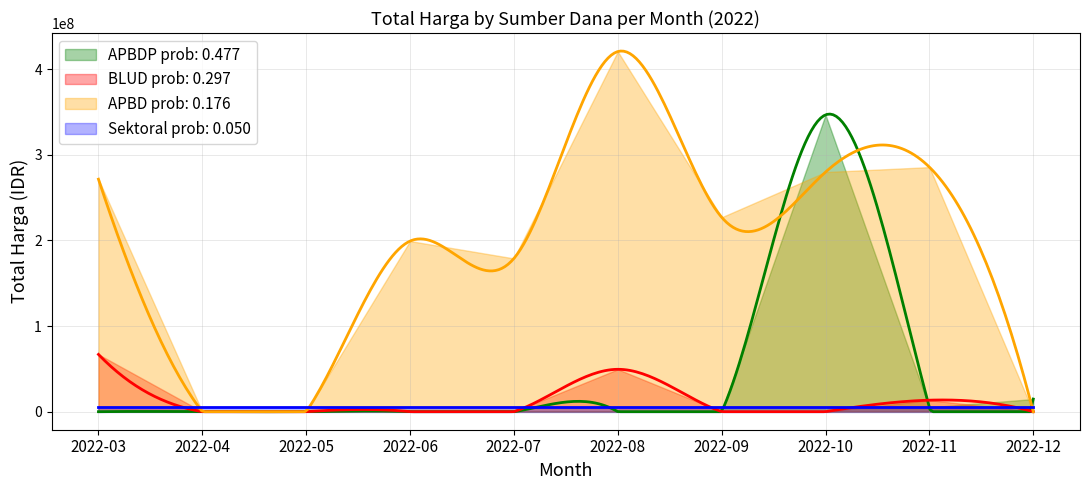

Where is BLUD nearest to the value 37960000?

2022-08